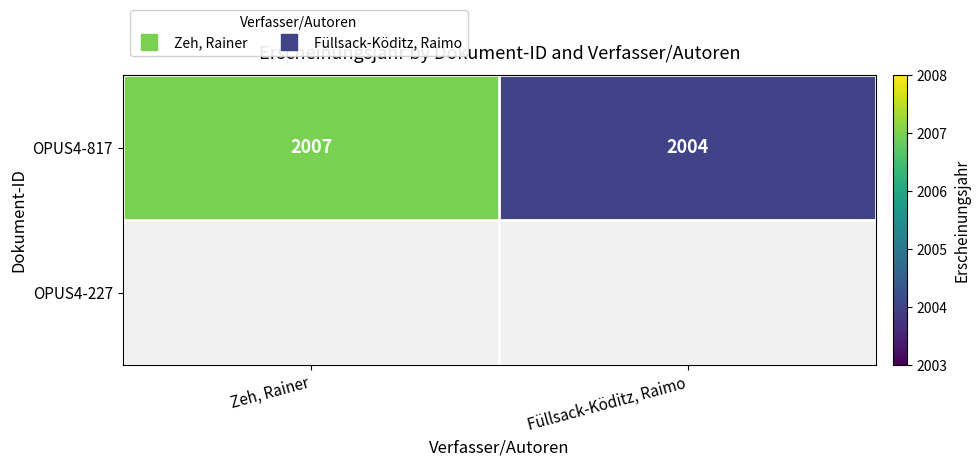

What is the smallest value displayed?

2004.0